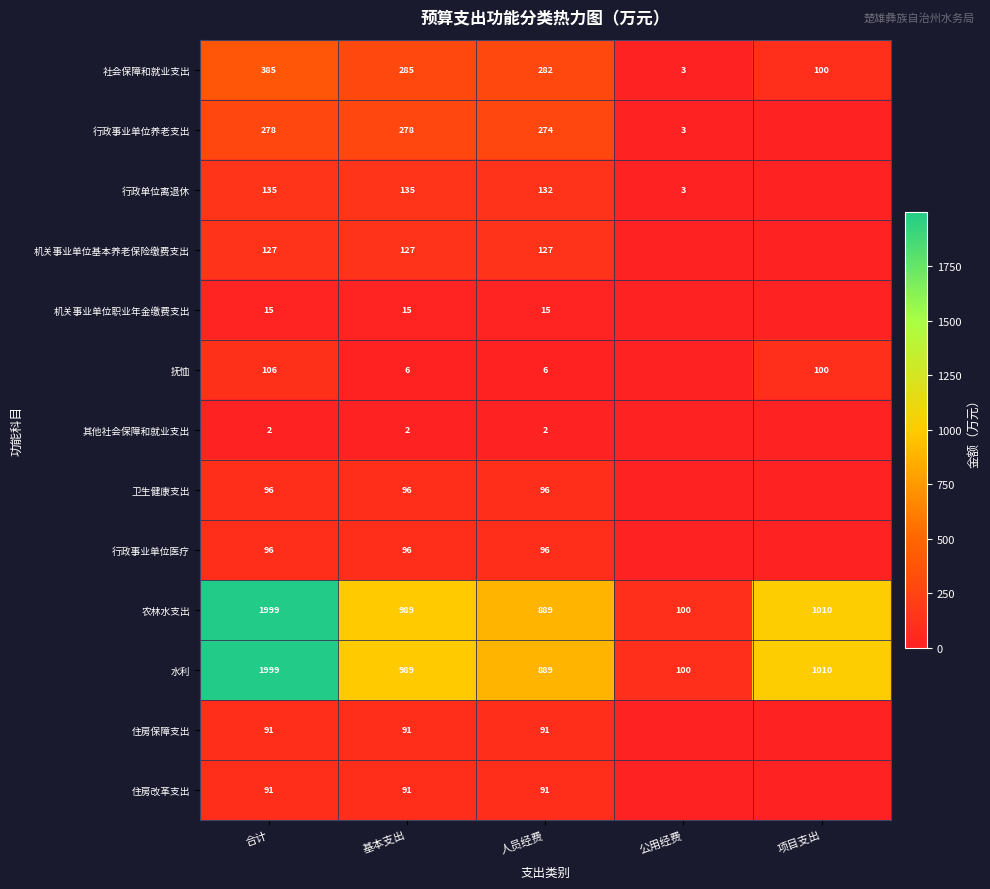

At how many categories does at least one series exceed 1163?

1